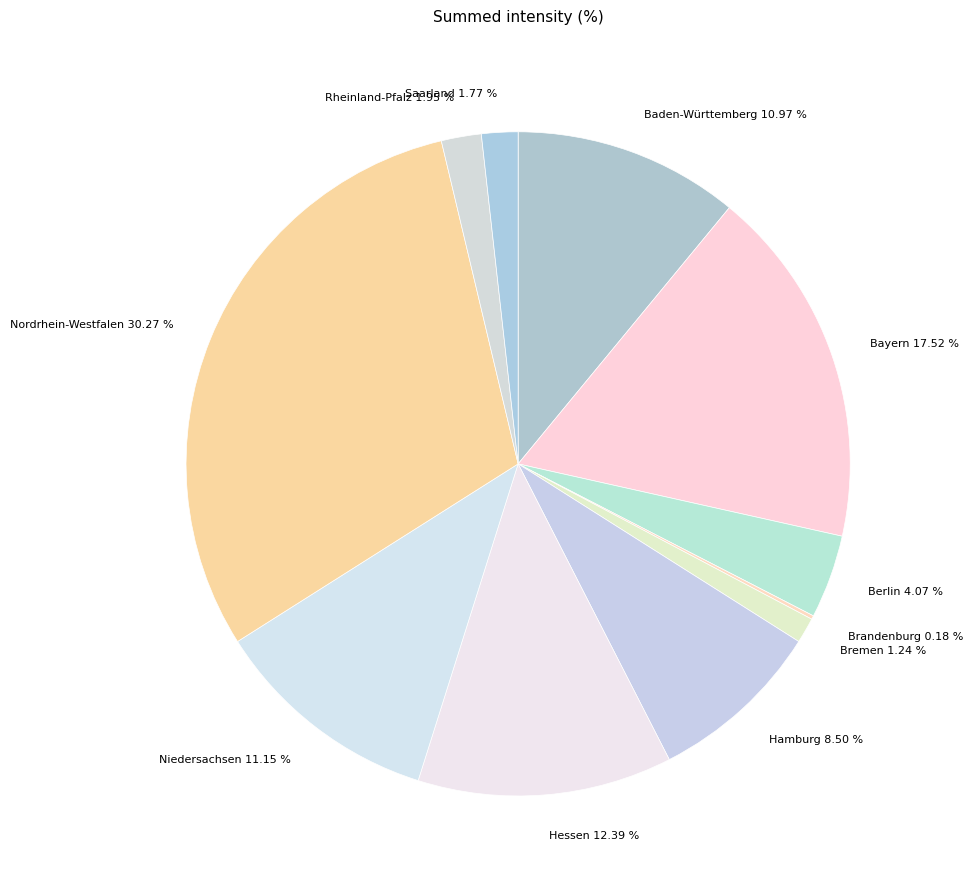

Between Berlin 4.07 % and Rheinland-Pfalz 1.95 %, which is larger?

Berlin 4.07 %